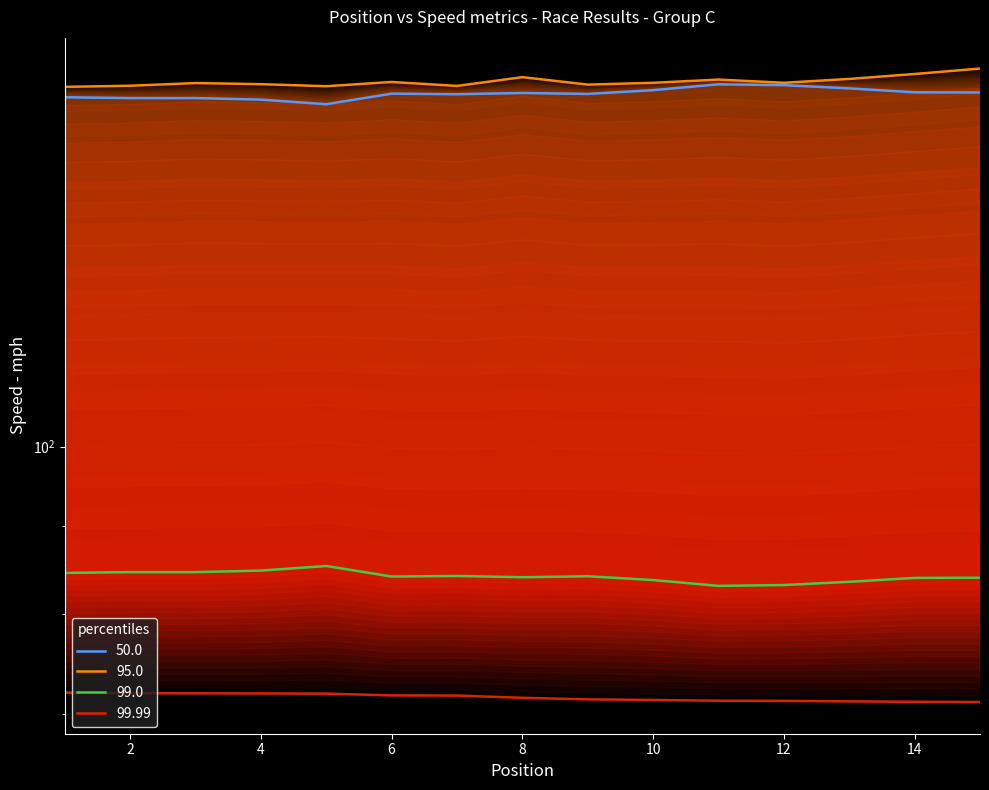

What is the minimum value shown in the chart?

71.1